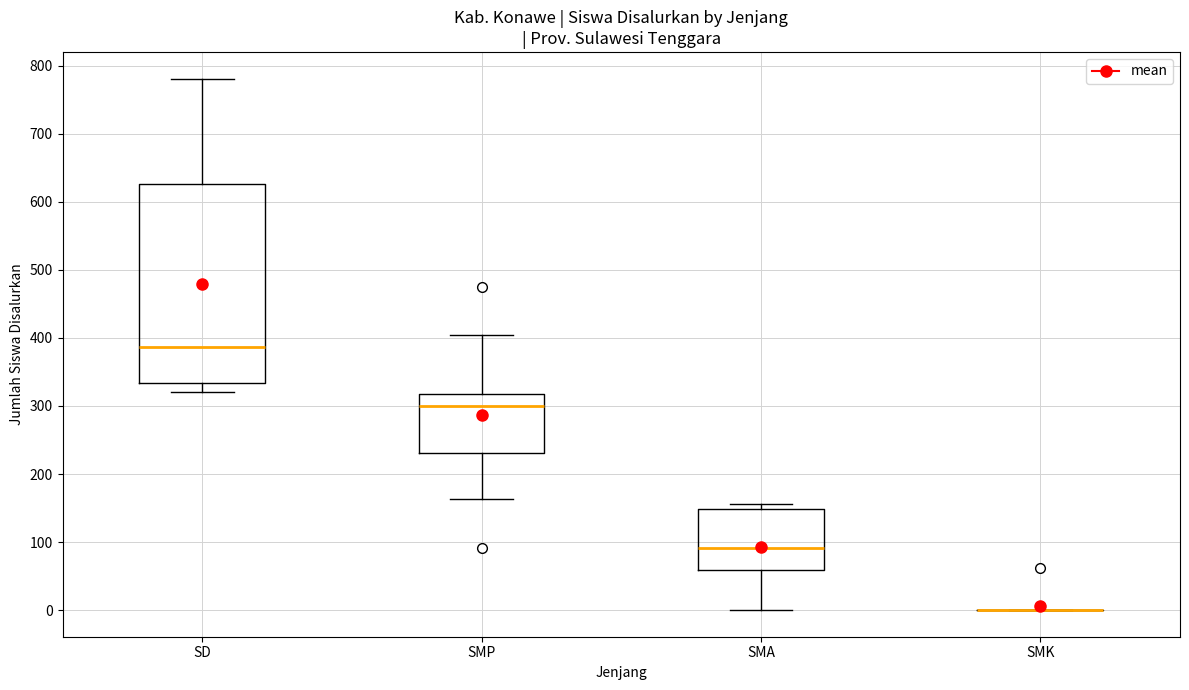

Reading left to right, read every box against the y-axis: the position of its median line, the range the box covers, and the ends of its whiskers. The values are not printed on the chart, so give them approximately, as read against the axis.

SD: median 390, box 330 to 630, whiskers 320 to 780
SMP: median 300, box 230 to 320, whiskers 160 to 400
SMA: median 90, box 60 to 150, whiskers 0 to 160
SMK: box collapsed to a line at 0, whiskers 0 to 0